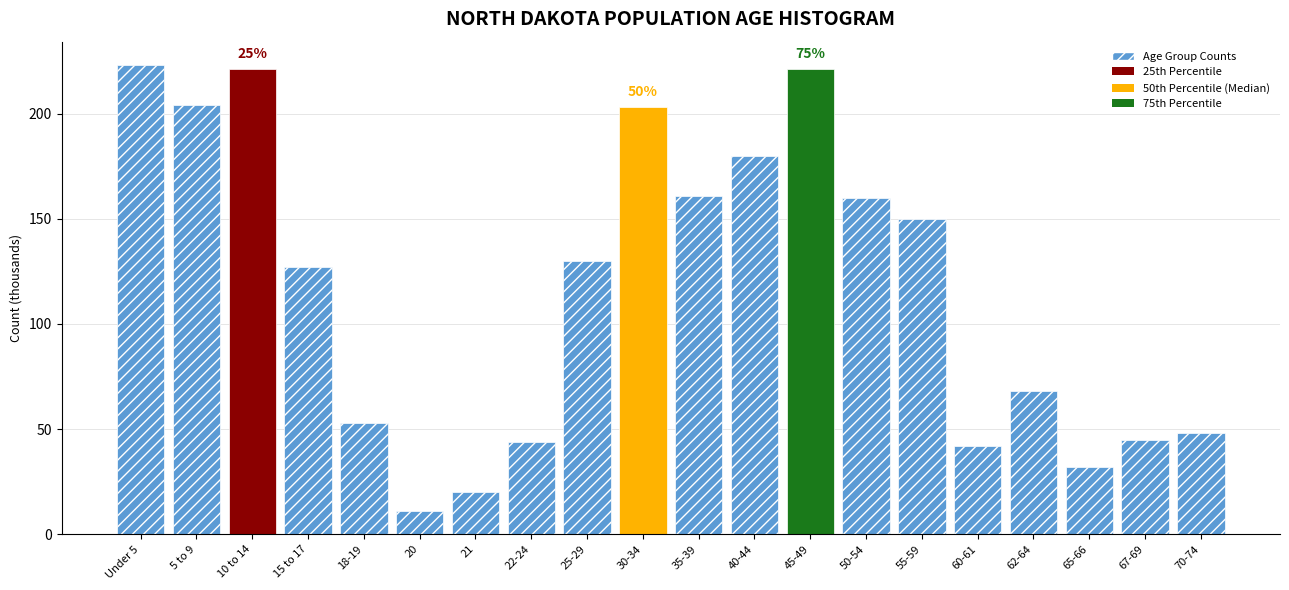

Reading left to right, extract all data points from this chart.

223	204	221	127	53	11	20	44	130	203	161	180	221	160	150	42	68	32	45	48